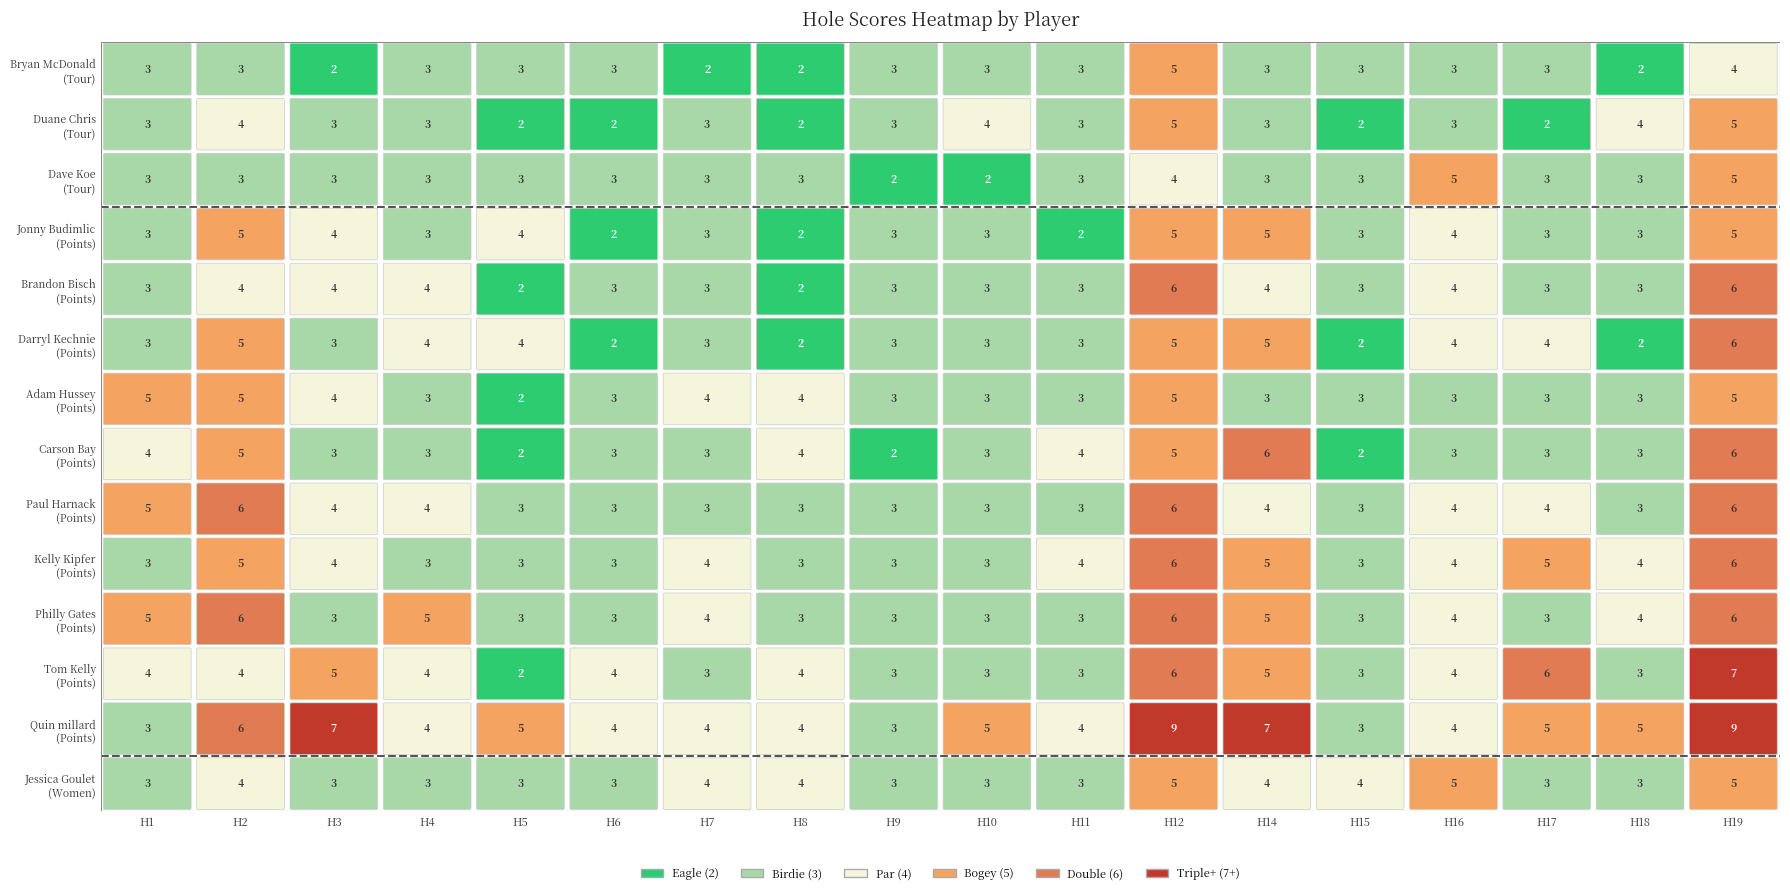

Reading left to right, extract all data points from this chart.

Bryan McDonald: 3	3	2	3	3	3	2	2	3	3	3	5	3	3	3	3	2	4
Duane Chris: 3	4	3	3	2	2	3	2	3	4	3	5	3	2	3	2	4	5
Dave Koe: 3	3	3	3	3	3	3	3	2	2	3	4	3	3	5	3	3	5
Jonny Budimlic: 3	5	4	3	4	2	3	2	3	3	2	5	5	3	4	3	3	5
Brandon Bisch: 3	4	4	4	2	3	3	2	3	3	3	6	4	3	4	3	3	6
Darryl Kechnie: 3	5	3	4	4	2	3	2	3	3	3	5	5	2	4	4	2	6
Adam Hussey: 5	5	4	3	2	3	4	4	3	3	3	5	3	3	3	3	3	5
Carson Bay: 4	5	3	3	2	3	3	4	2	3	4	5	6	2	3	3	3	6
Paul Harnack: 5	6	4	4	3	3	3	3	3	3	3	6	4	3	4	4	3	6
Kelly Kipfer: 3	5	4	3	3	3	4	3	3	3	4	6	5	3	4	5	4	6
Philly Gates: 5	6	3	5	3	3	4	3	3	3	3	6	5	3	4	3	4	6
Tom Kelly: 4	4	5	4	2	4	3	4	3	3	3	6	5	3	4	6	3	7
Quin millard: 3	6	7	4	5	4	4	4	3	5	4	9	7	3	4	5	5	9
Jessica Goulet: 3	4	3	3	3	3	4	4	3	3	3	5	4	4	5	3	3	5